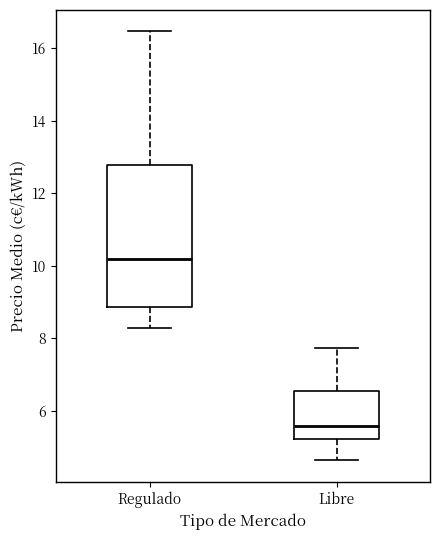

Comparing the boxes themselves (not the whiskers), which one is the tallest?

Regulado